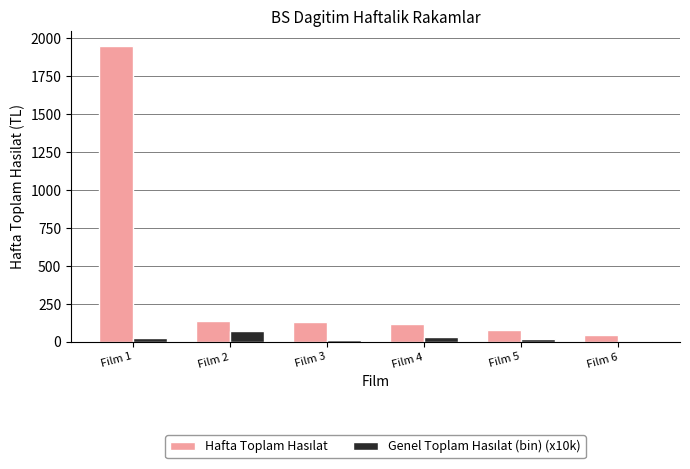

At which category is the sum across all series the highest?

Film 1